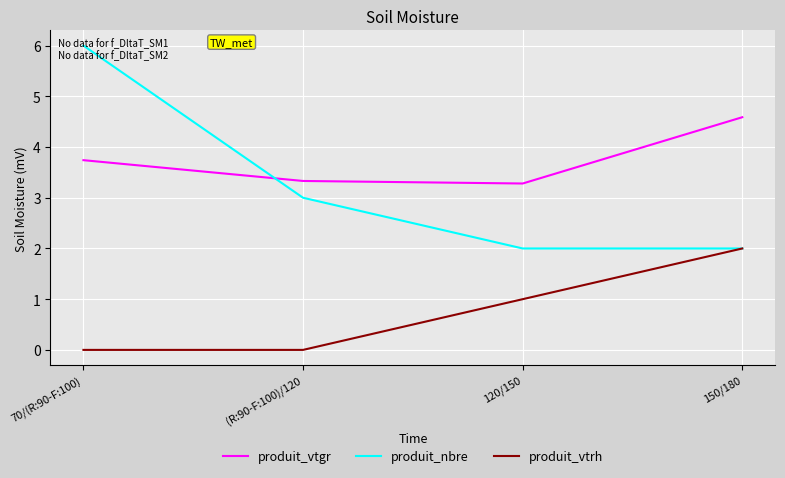

Which series changed the most between (R:90-F:100)/120 and 150/180?

produit_vtrh